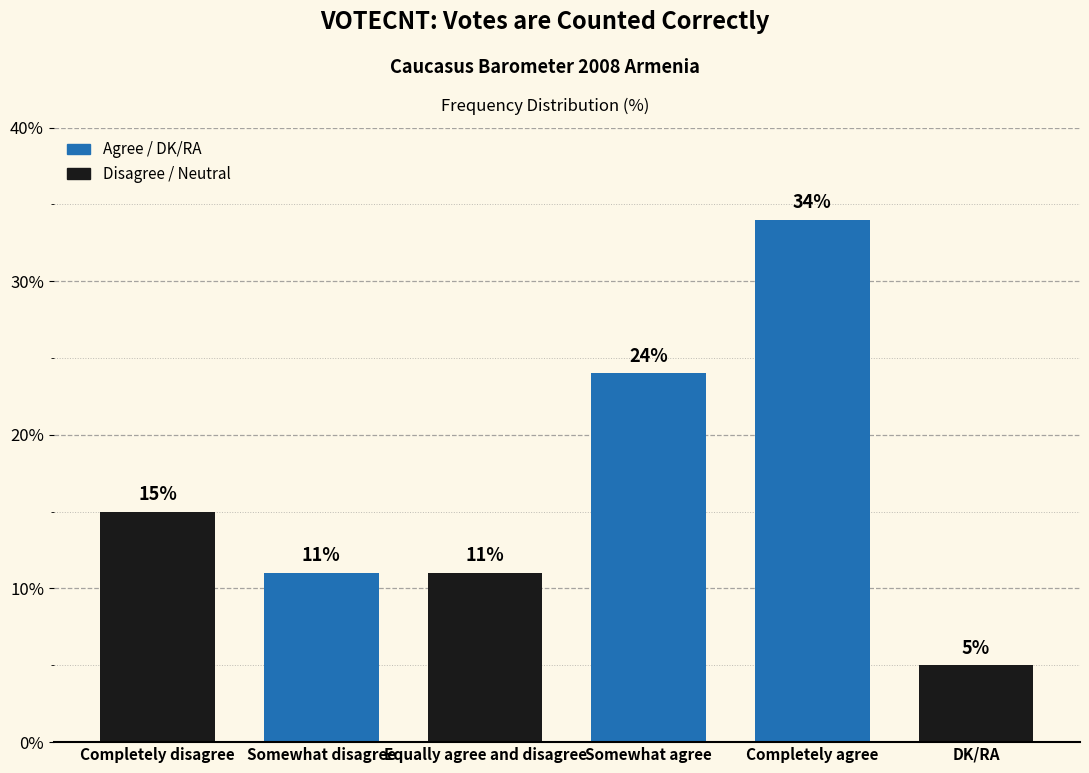

Reading left to right, transcribe all the data shown in this chart.

Completely disagree=15	Somewhat disagree=11	Equally agree and disagree=11	Somewhat agree=24	Completely agree=34	DK/RA=5